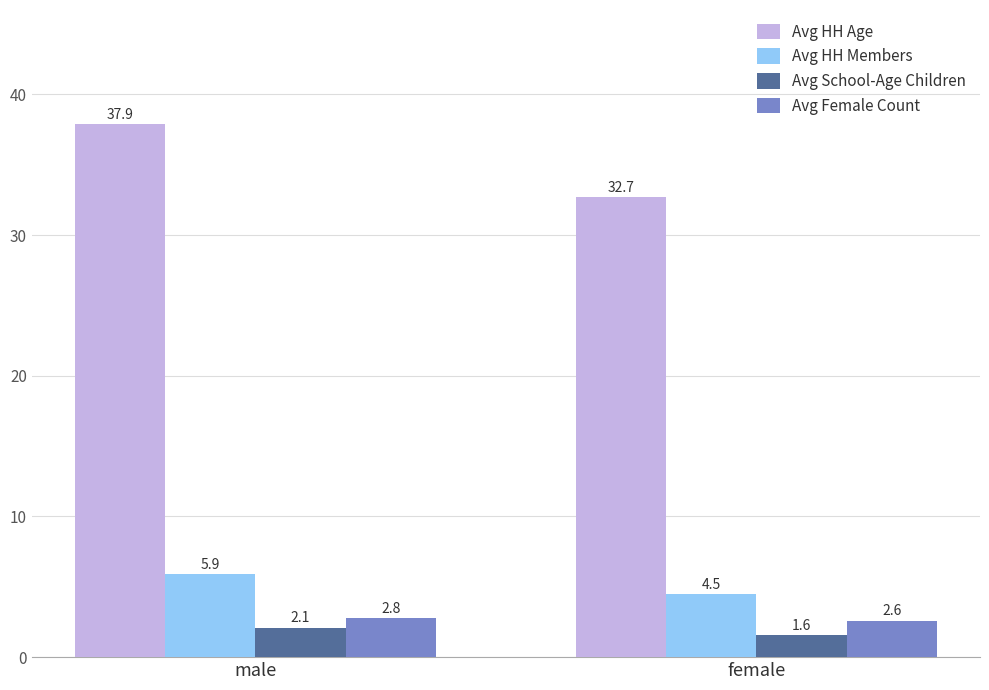

Is it true that Avg School-Age Children equals 3.7 at male?

False